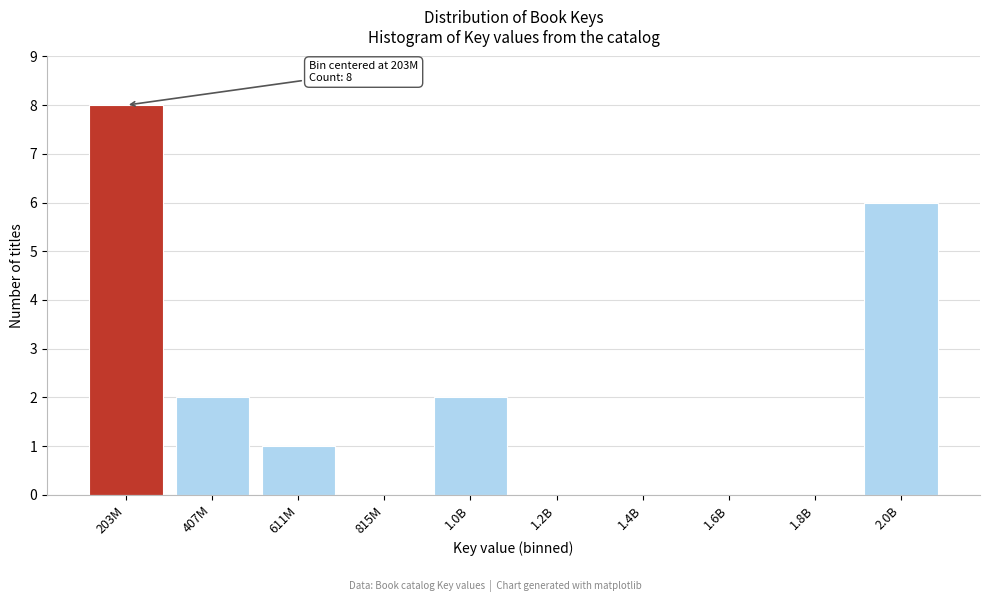

Reading left to right, list all the values displayed in this chart.

203M=8	407M=2	611M=1	815M=0	1.0B=2	1.2B=0	1.4B=0	1.6B=0	1.8B=0	2.0B=6